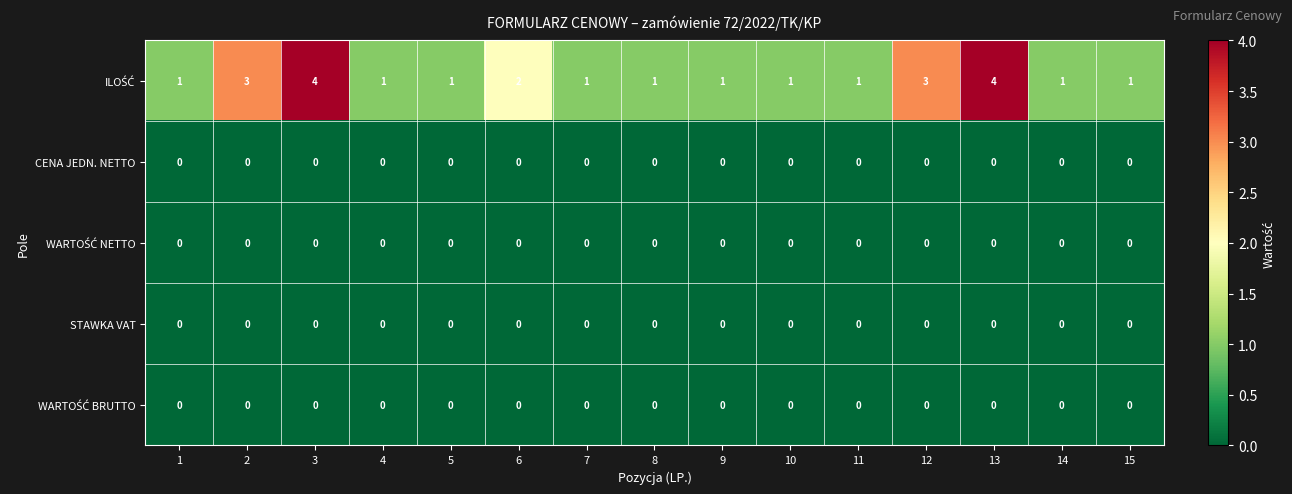

At how many categories does at least one series exceed 0?

15